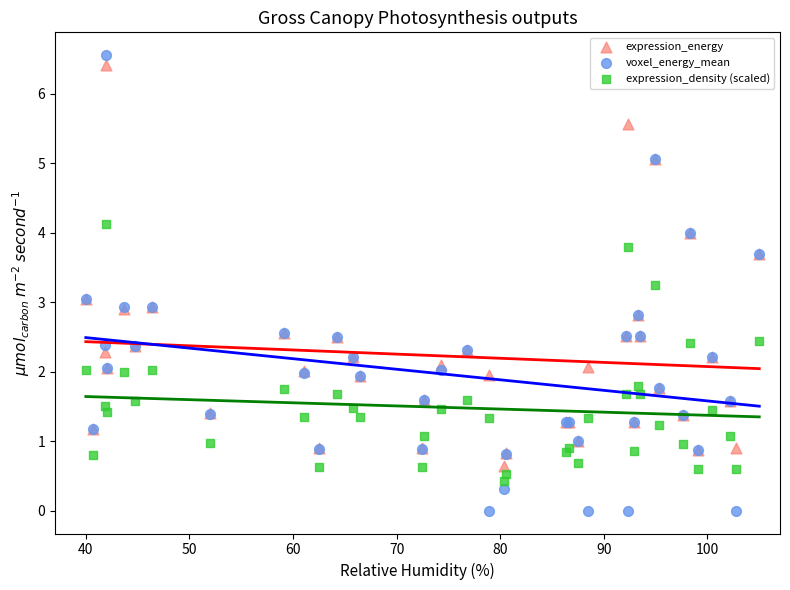

Which series reaches the minimum Y coordinate?

voxel_energy_mean